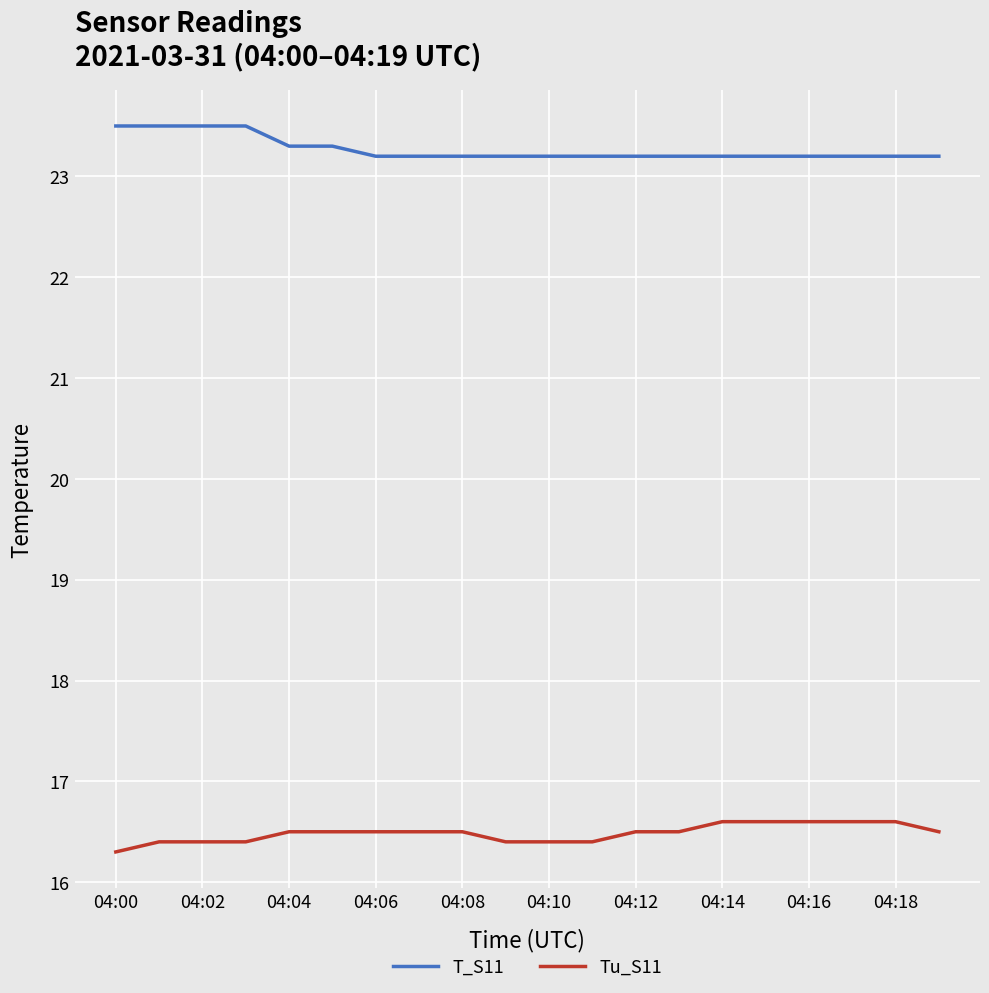

List the series in order of their overall mean, lowest first.

Tu_S11, T_S11